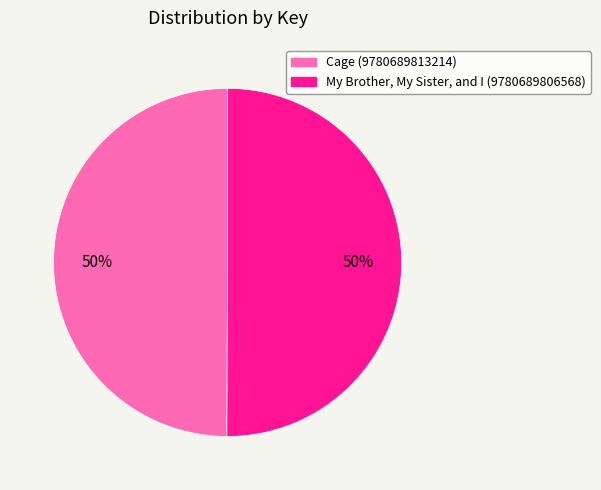

To the nearest percent, what percentage of the pie is My Brother, My Sister, and I (9780689806568)?

50%